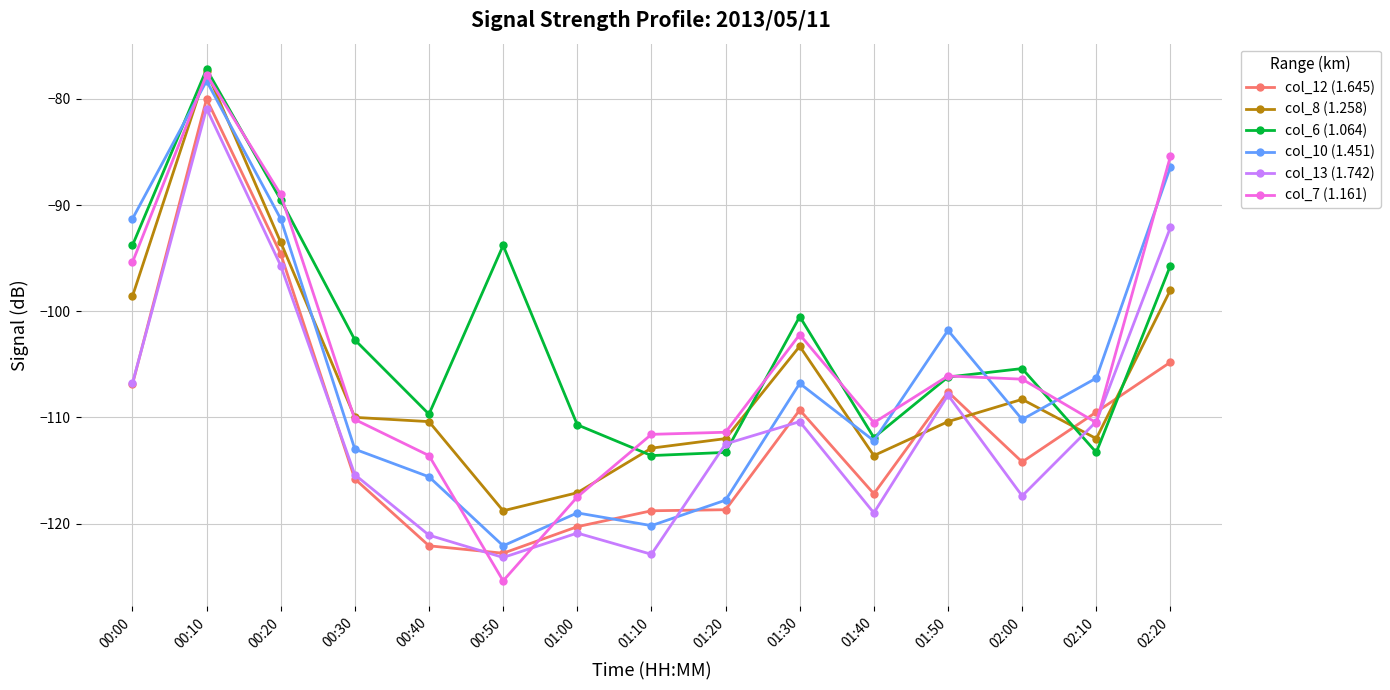

Between which two adjacent categories do col_8 (1.258) and col_12 (1.645) first intersect?

01:40 and 01:50